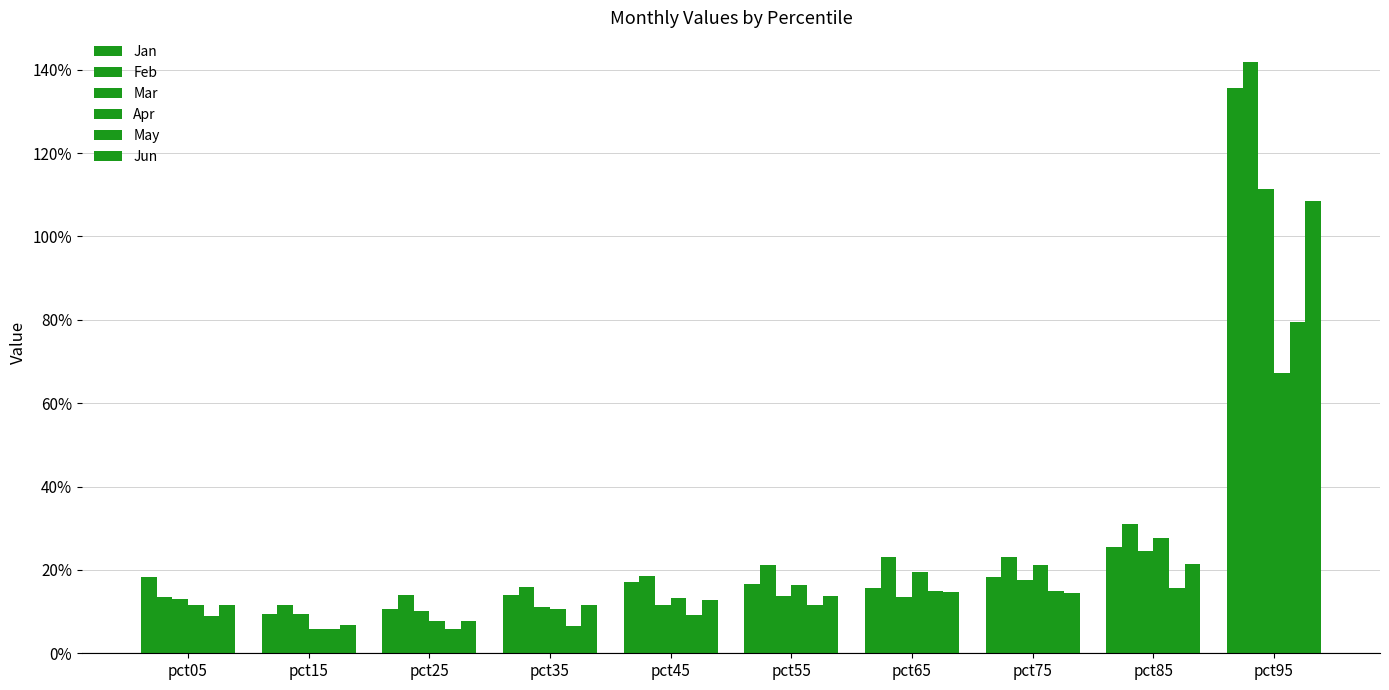

List the series in order of their peak value, lowest first.

Apr, May, Jun, Mar, Jan, Feb